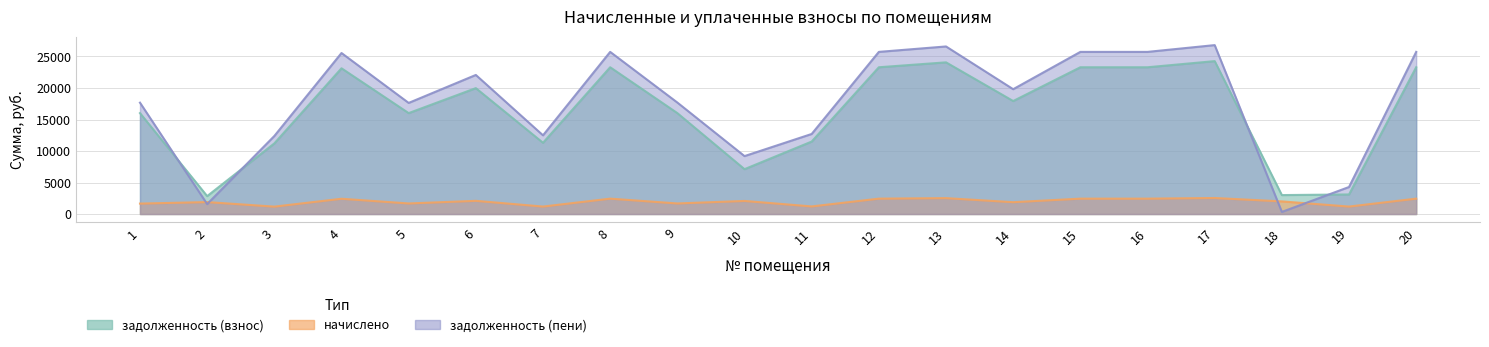

What is the difference between the начислено values at 3 and 10?

901.5